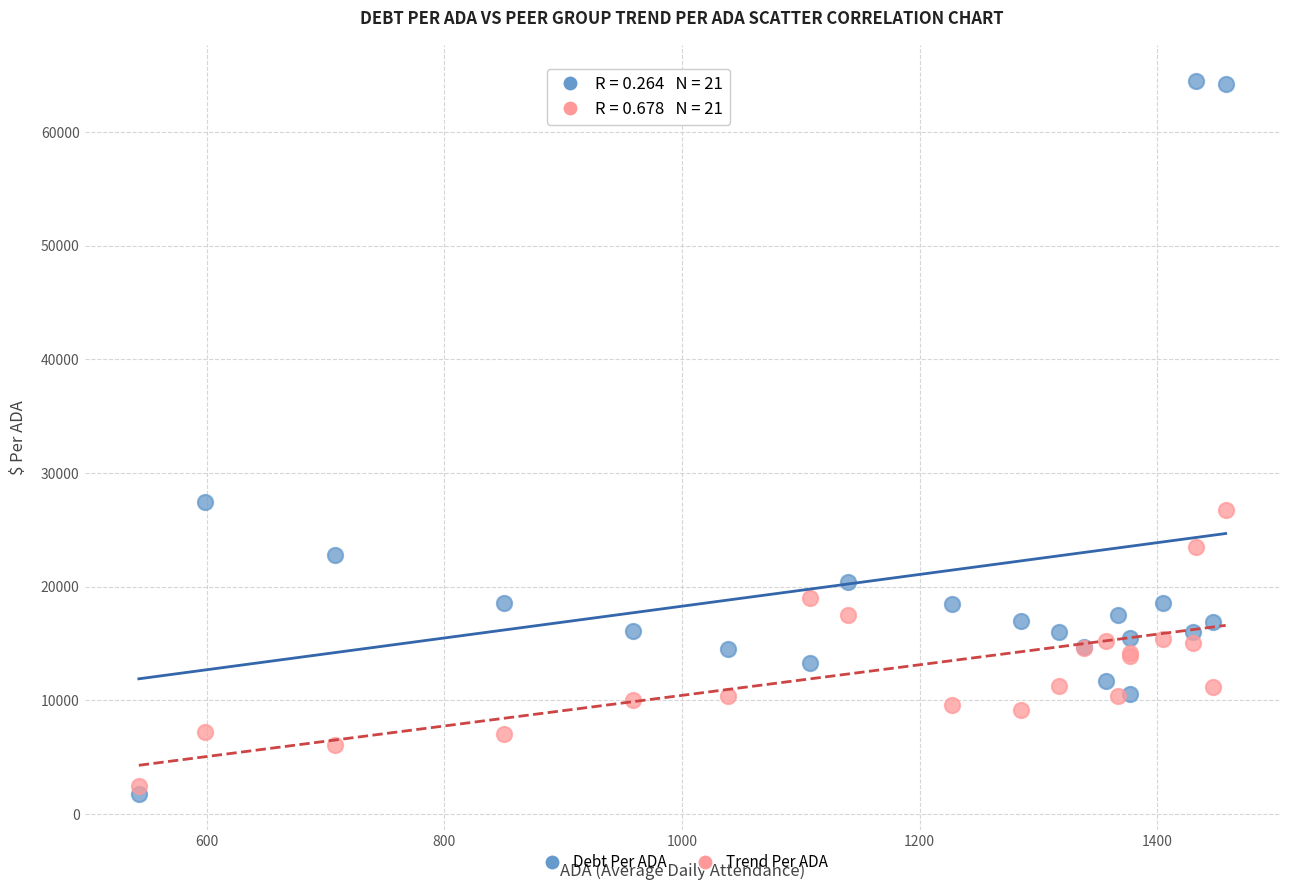

In the Debt Per ADA series, what Y value is closest to 33139?

27474.2